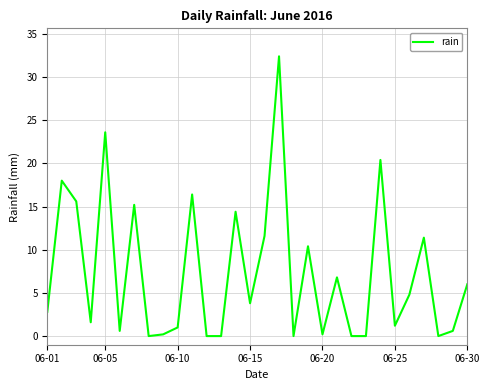

What is the difference between the maximum and minimum values?

32.4